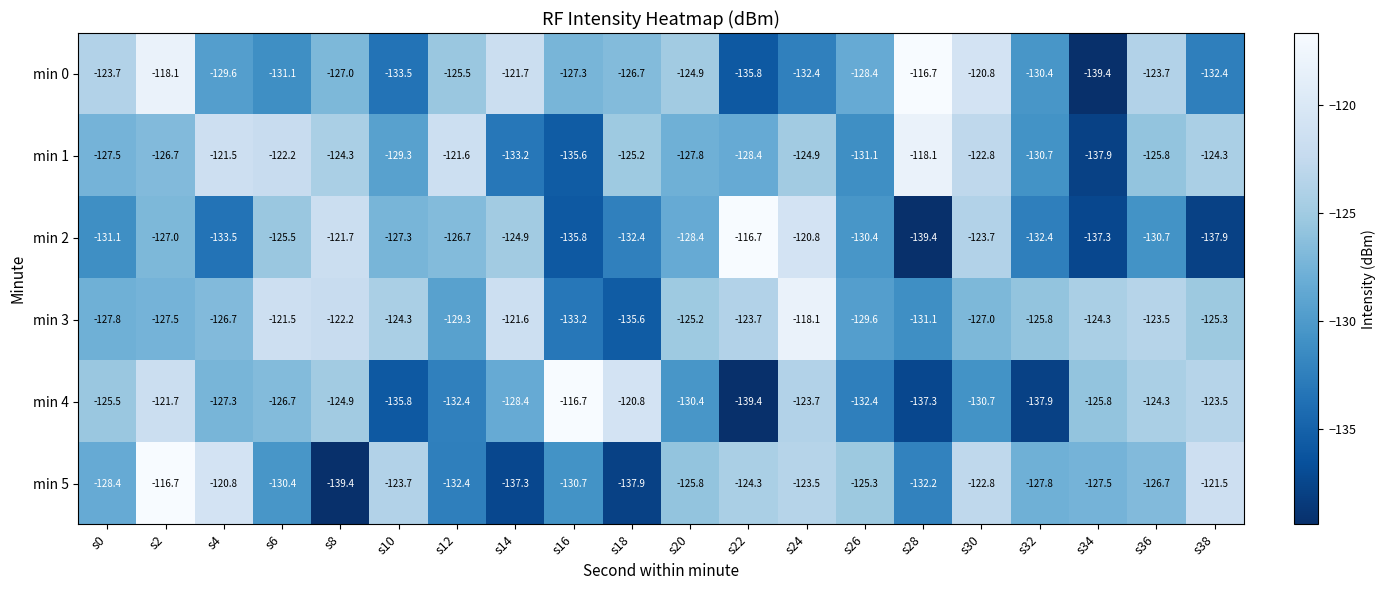

What is the difference between the min 1 values at s26 and s16?

4.5